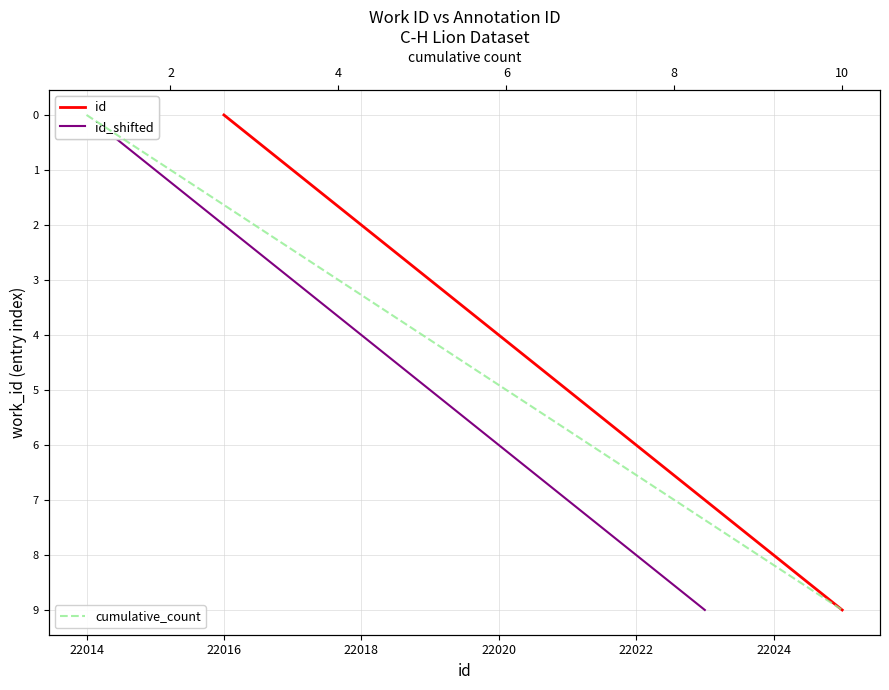

At how many categories does at least one series exceed 0?

9